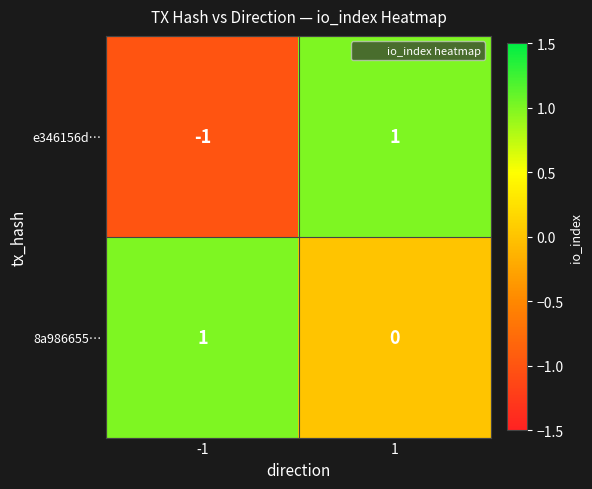

How many series are shown in this chart?

2